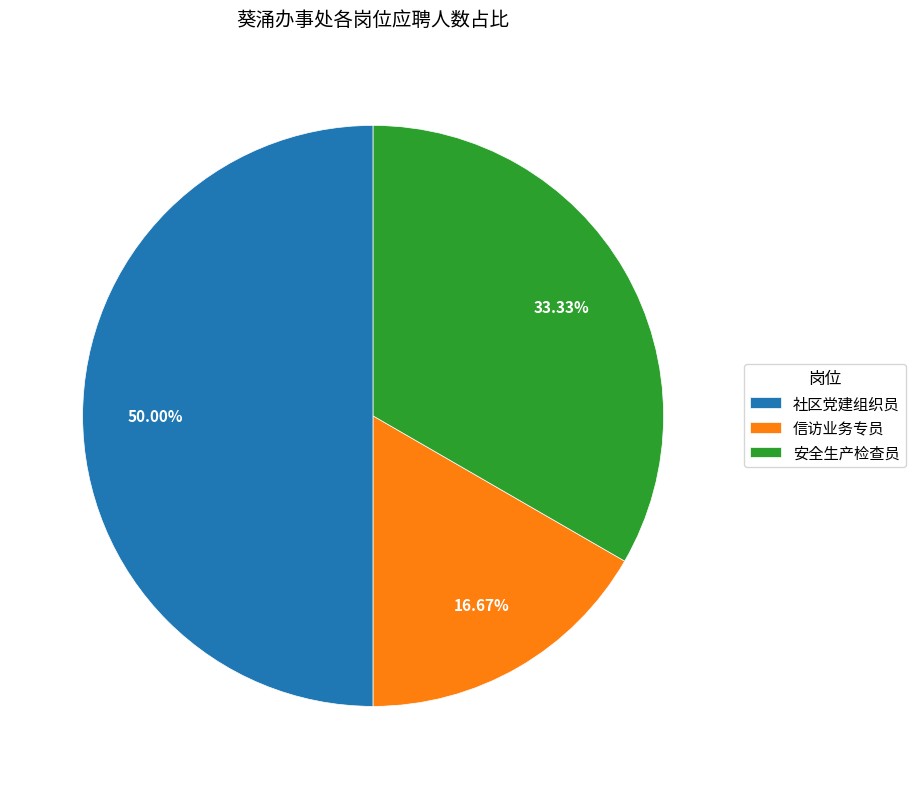

How many slices are in this pie chart?

3